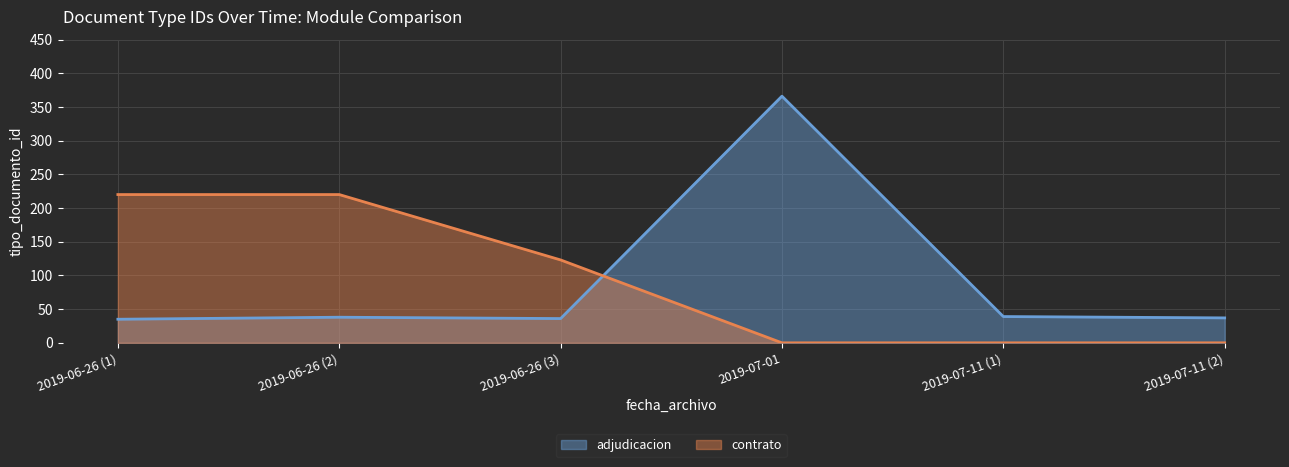

How many lines are shown in the chart?

2